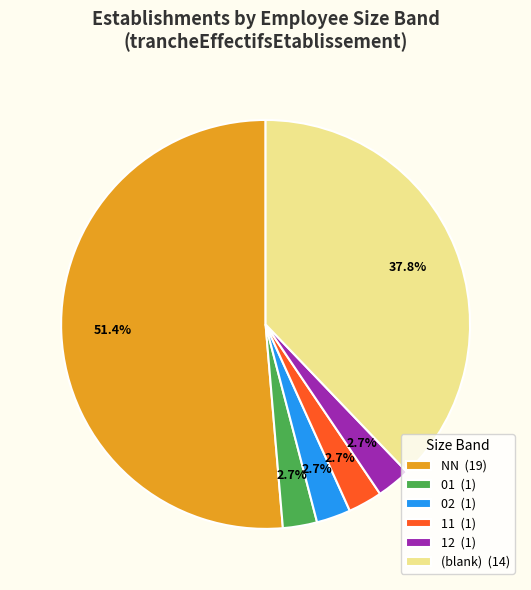

What is the largest slice in the pie chart?

NN (19)